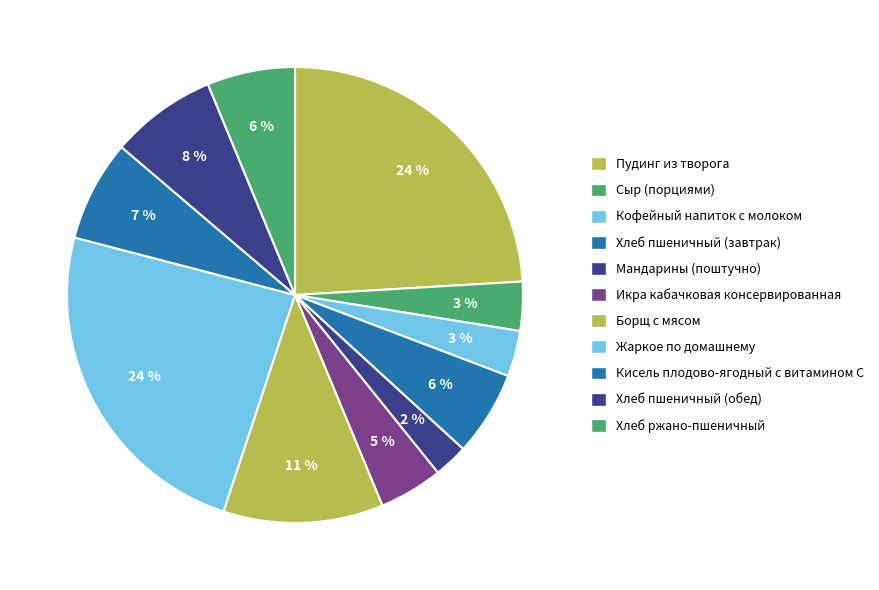

Which category has the biggest portion of the pie?

Пудинг из творога